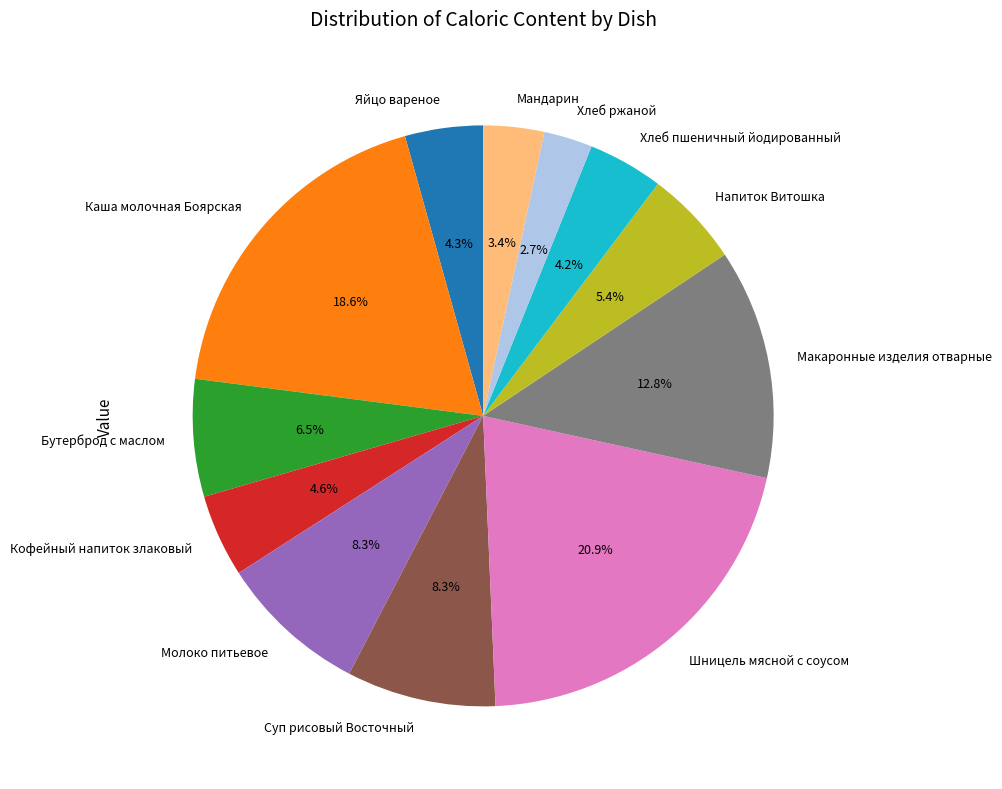

Approximately how many times larger is the value at Бутерброд с маслом compared to Макаронные изделия отварные?

0.5